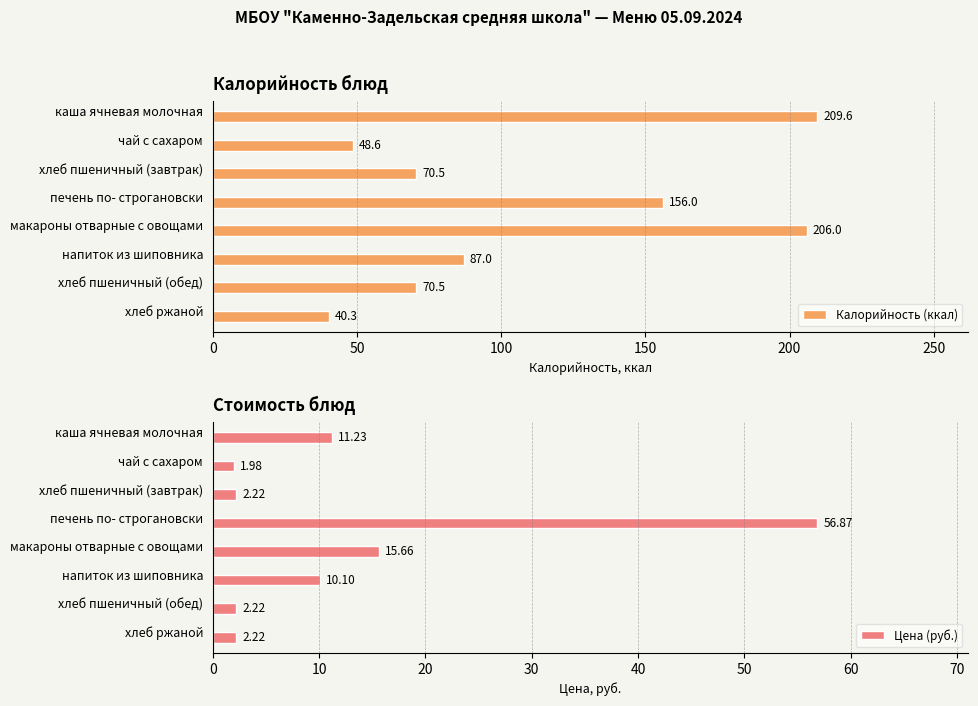

Which series has the largest range (max minus min)?

Калорийность (ккал)